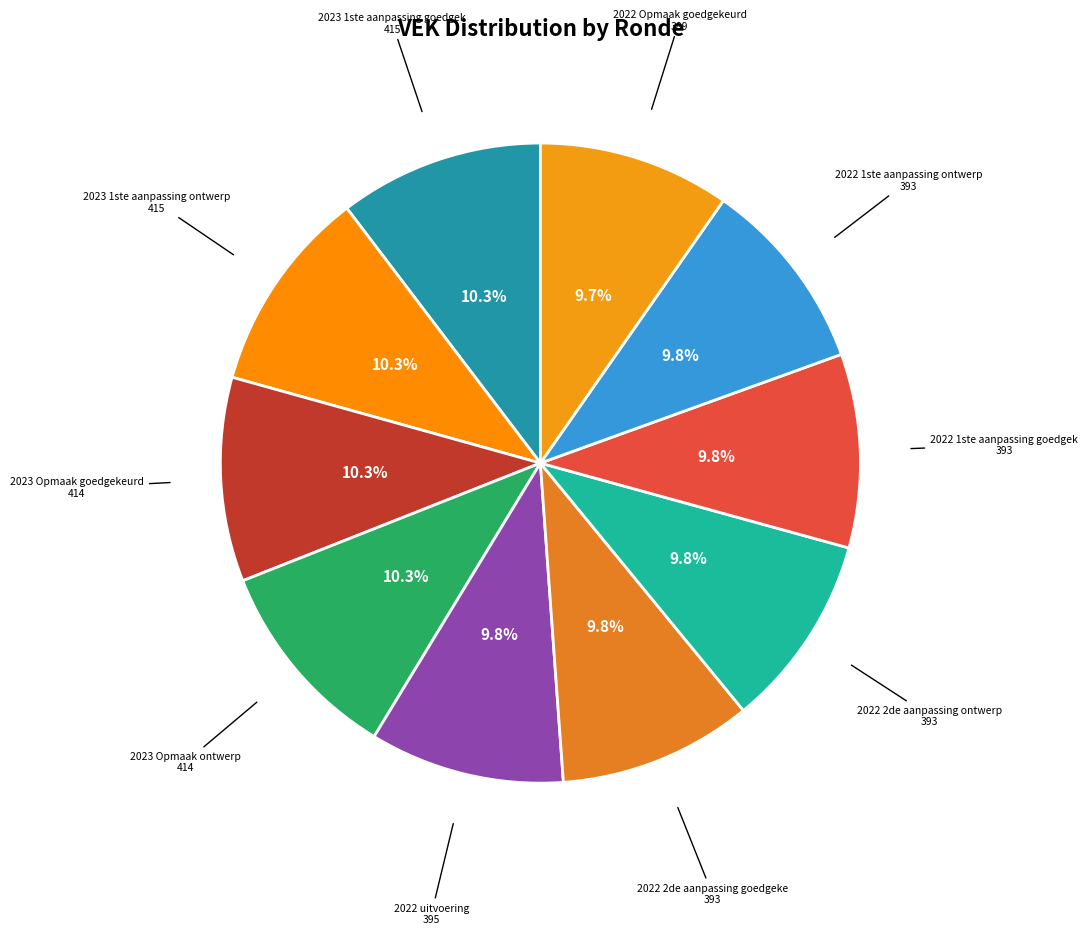

Which category has the smallest portion of the pie?

2022 Opmaak goedgekeurd